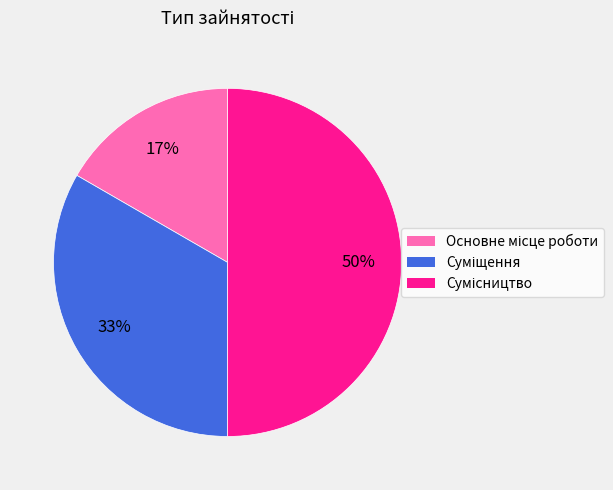

Count the number of slices in the pie.

3